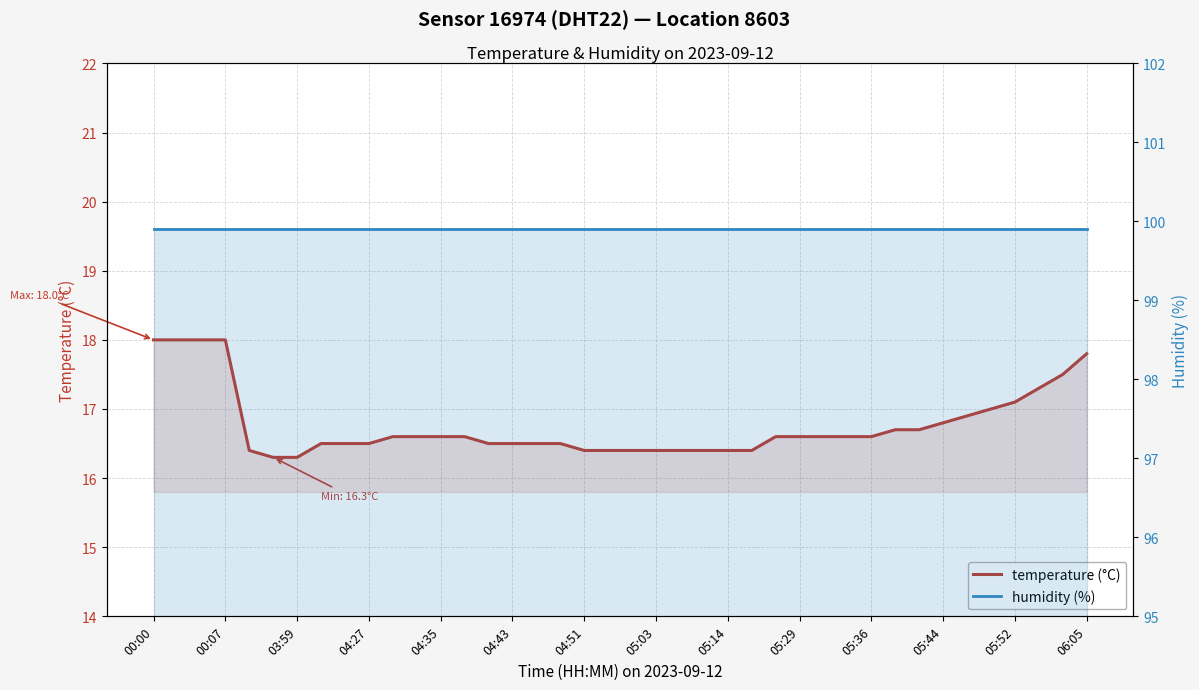

At 35, list the series in order from largest to smallest.

humidity (%), temperature (°C)